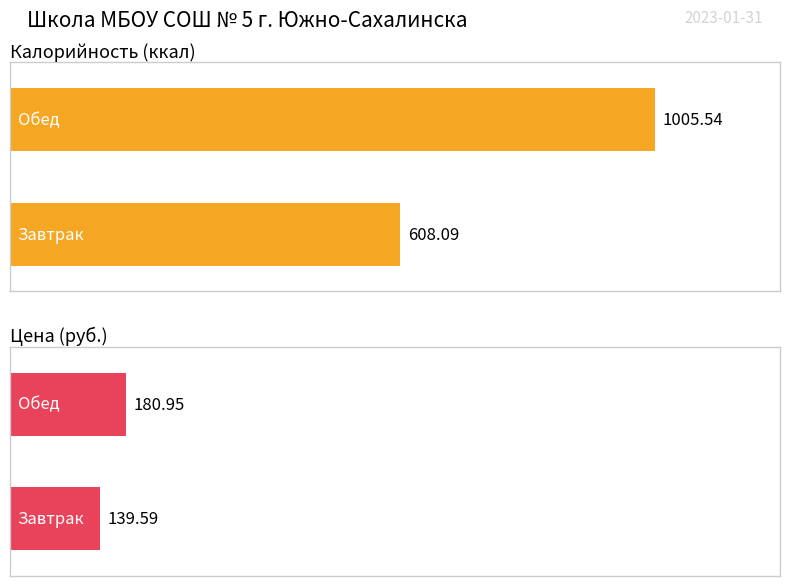

Which series has the largest range (max minus min)?

Калорийность